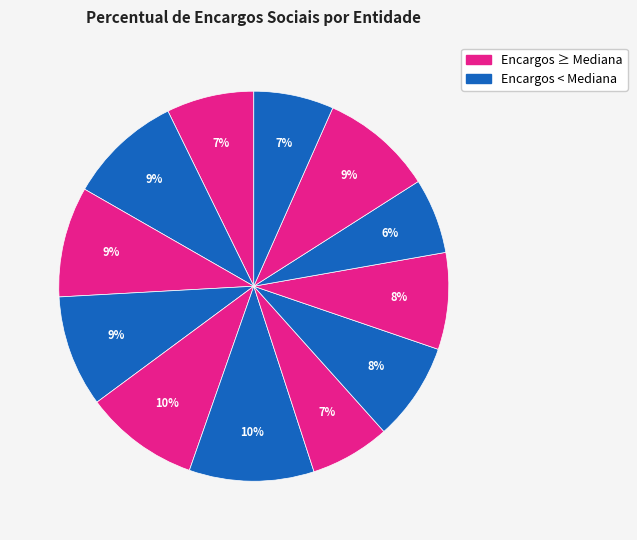

How many slices are in this pie chart?

12